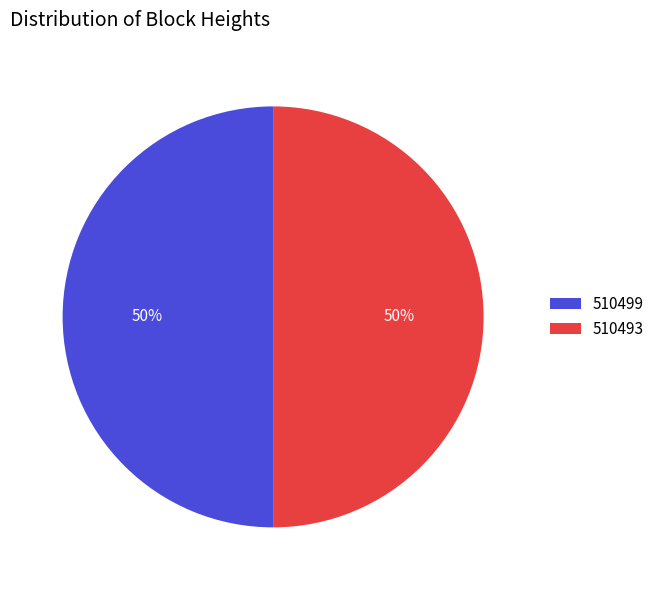

Is the sum of 510493 and 510499 greater than half?

Yes